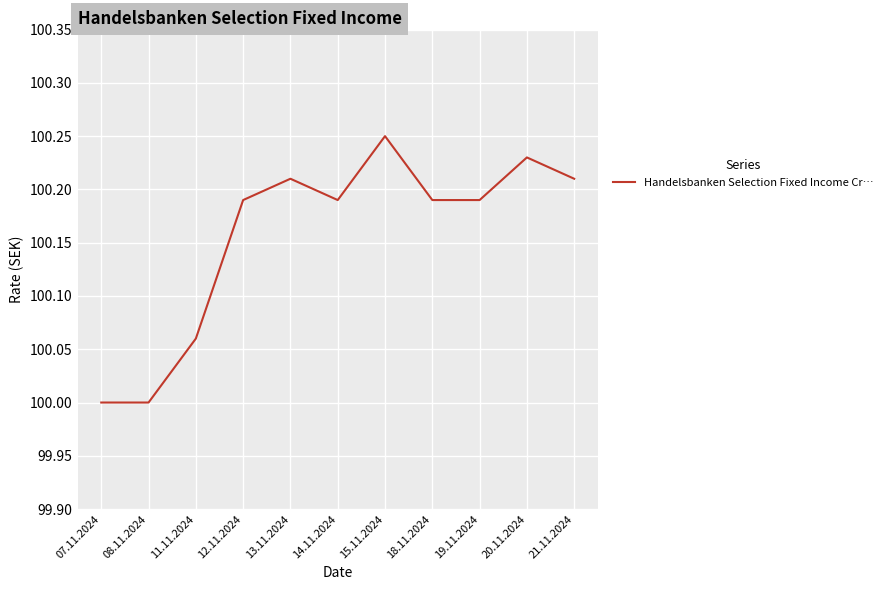

Count the values in the range 100 to 101.

11